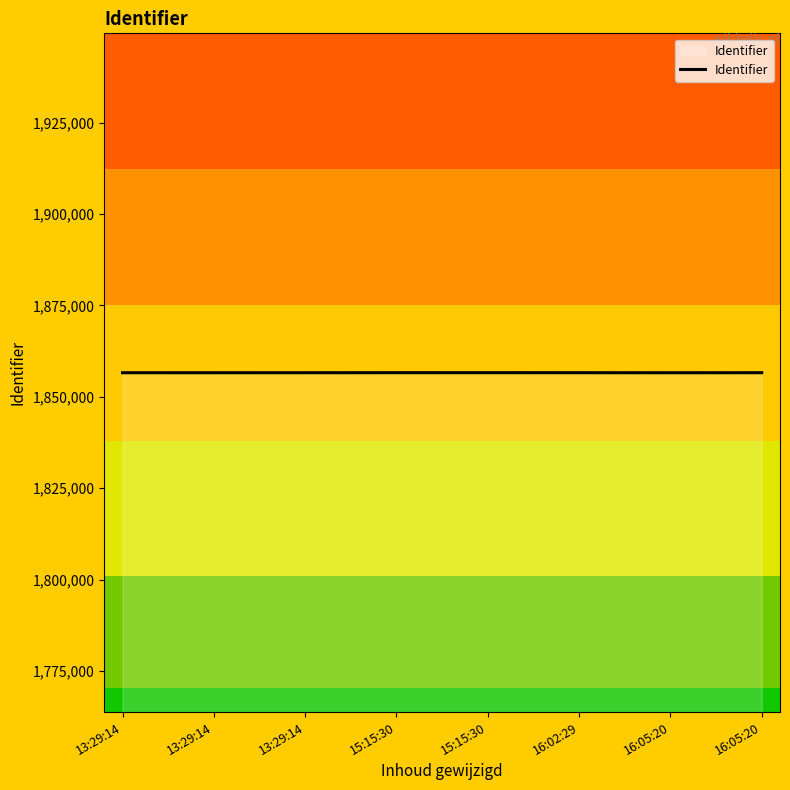

How many values are below 1856571?

4